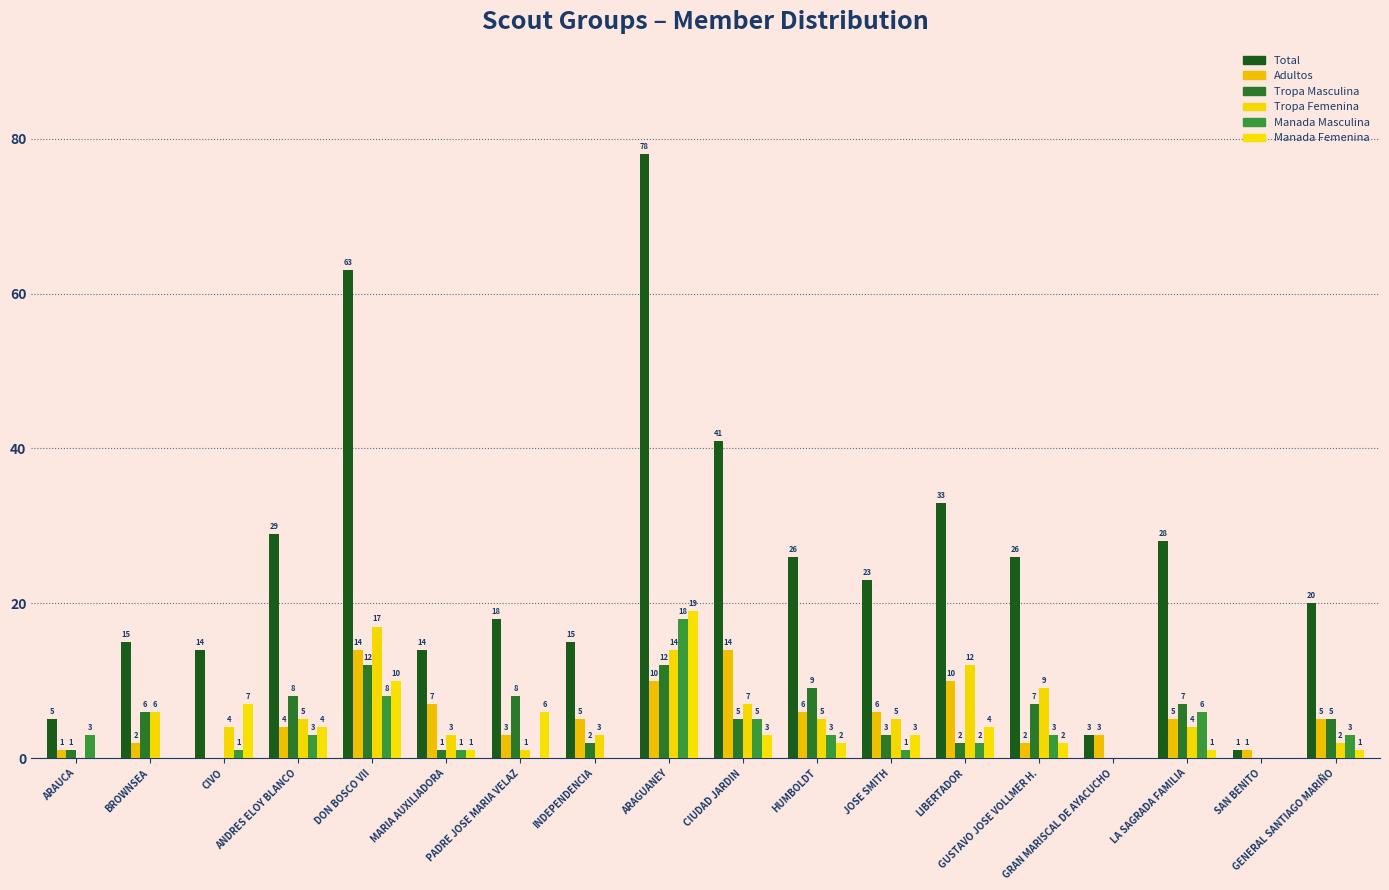

Is it true that Manada Masculina equals 8 at DON BOSCO VII?

True